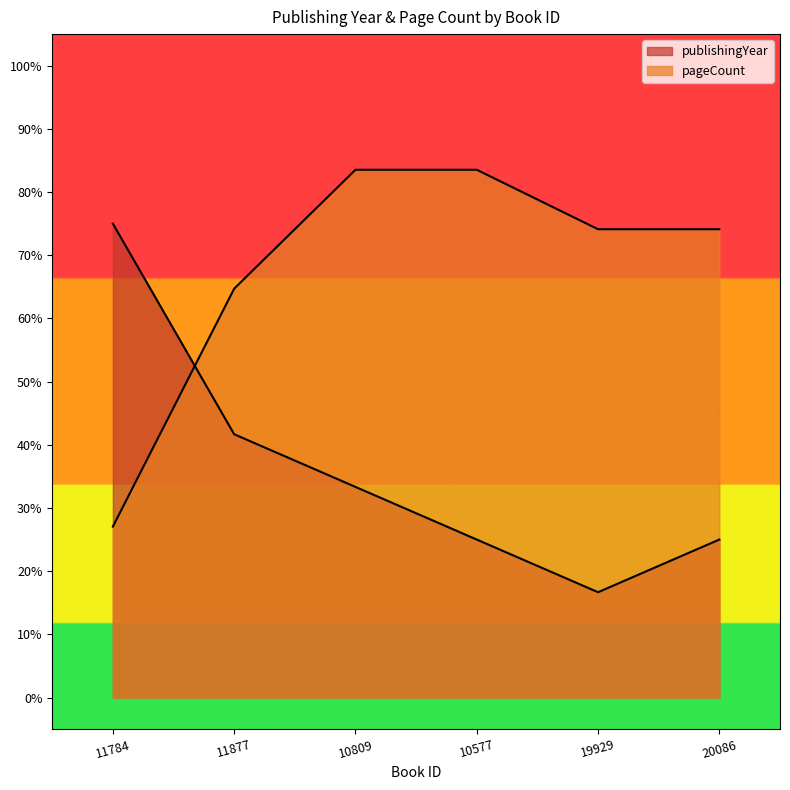

At which label does publishingYear reach its peak?

11784